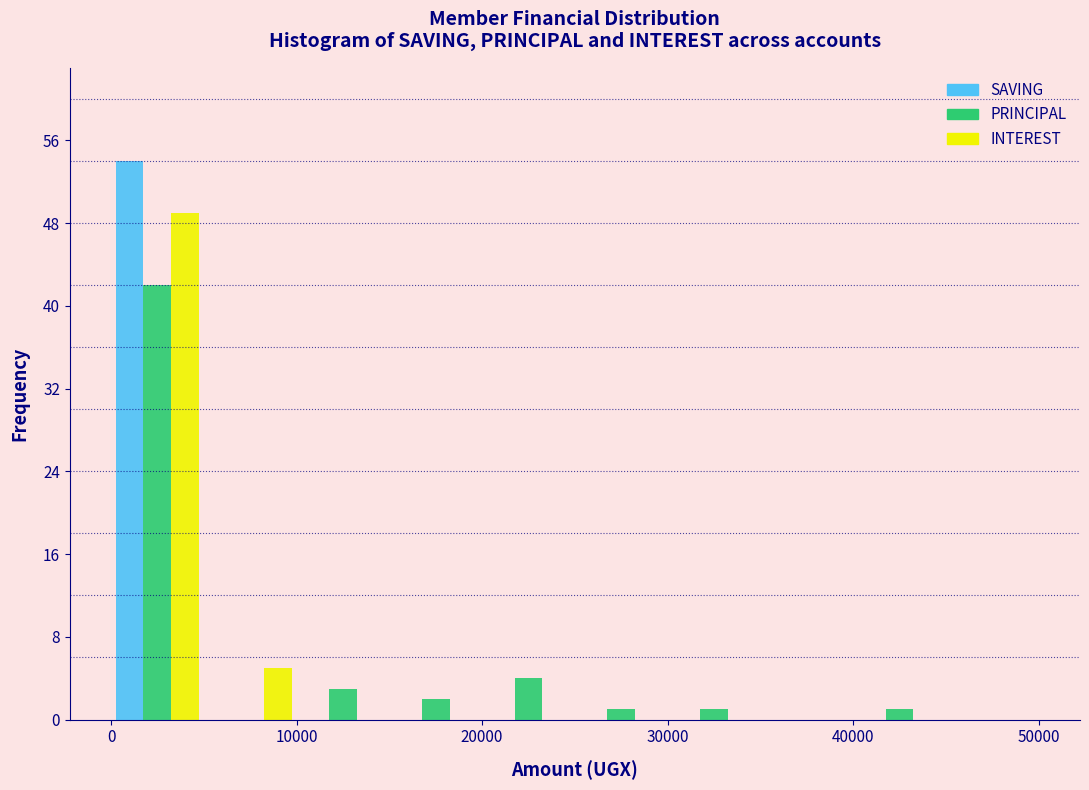

In the PRINCIPAL series, which range on the x-axis has the tallest bar?

0 to 5000